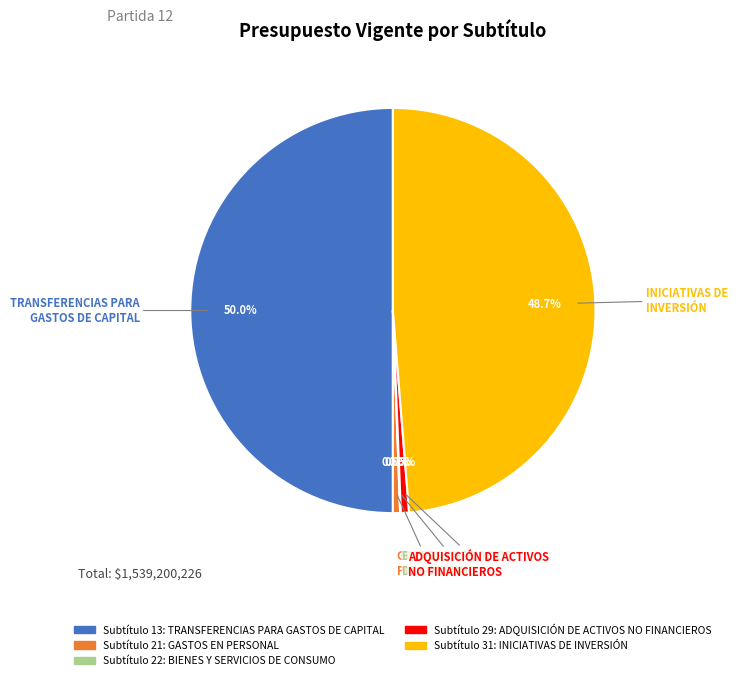

Combined, what portion of the pie is ADQUISICIÓN DE ACTIVOS NO FINANCIEROS and GASTOS EN PERSONAL?

1.2%